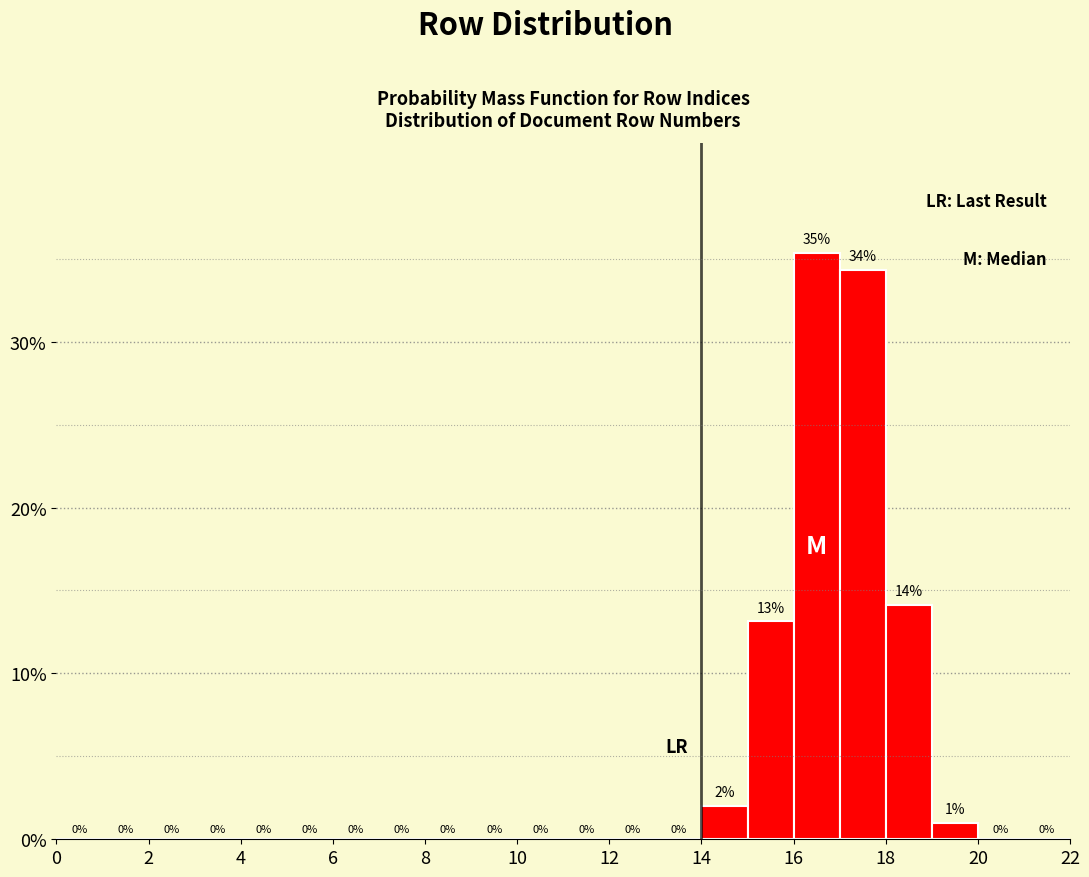

Which range on the x-axis has the tallest bar?

16 to 17